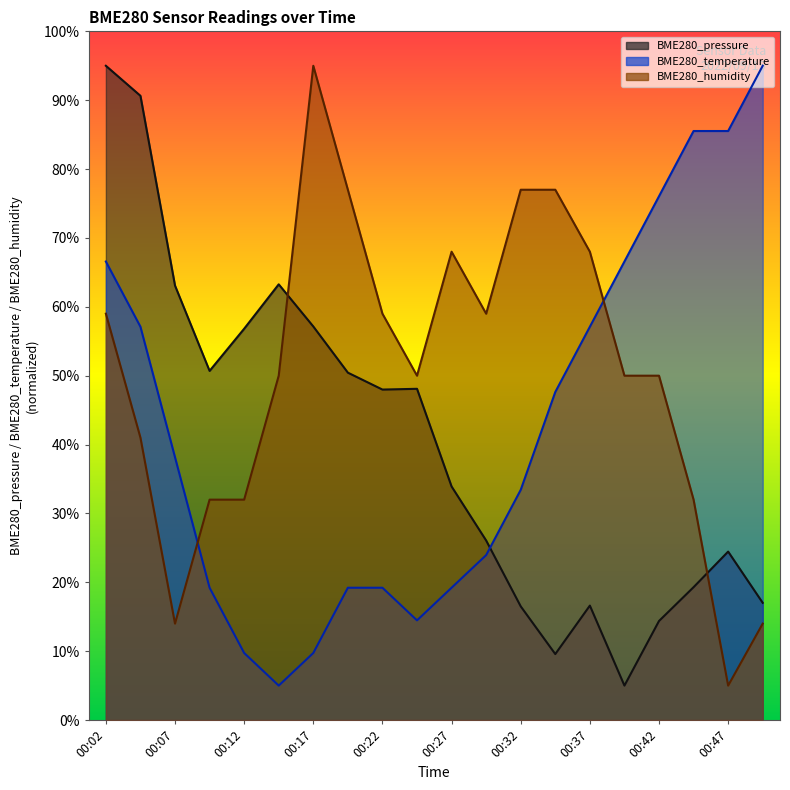

At which label does BME280_temperature reach its peak?

00:49